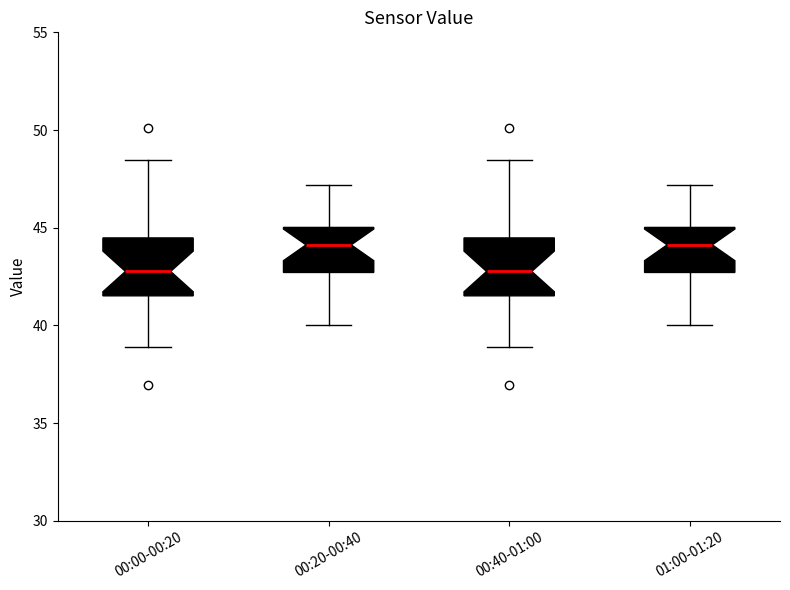

Where does the median line of the box for 01:00-01:20 sit on the y-axis? The values are not printed on the chart, so give them approximately, as read against the axis.

44.0